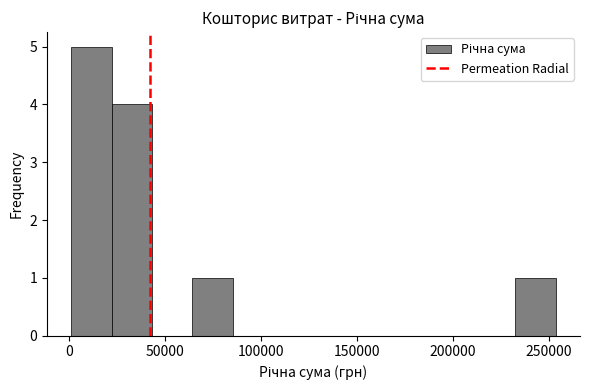

Reading left to right, list every bar in this chart as the range it spans on the x-axis followed by its height. Neither the bar edges nor the heights are printed on the chart, so give them approximately, as read against the axes.

0 to 20000: 5
20000 to 45000: 4
45000 to 65000: 0
65000 to 85000: 1
85000 to 105000: 0
105000 to 125000: 0
125000 to 150000: 0
150000 to 170000: 0
170000 to 190000: 0
190000 to 210000: 0
210000 to 230000: 0
230000 to 255000: 1